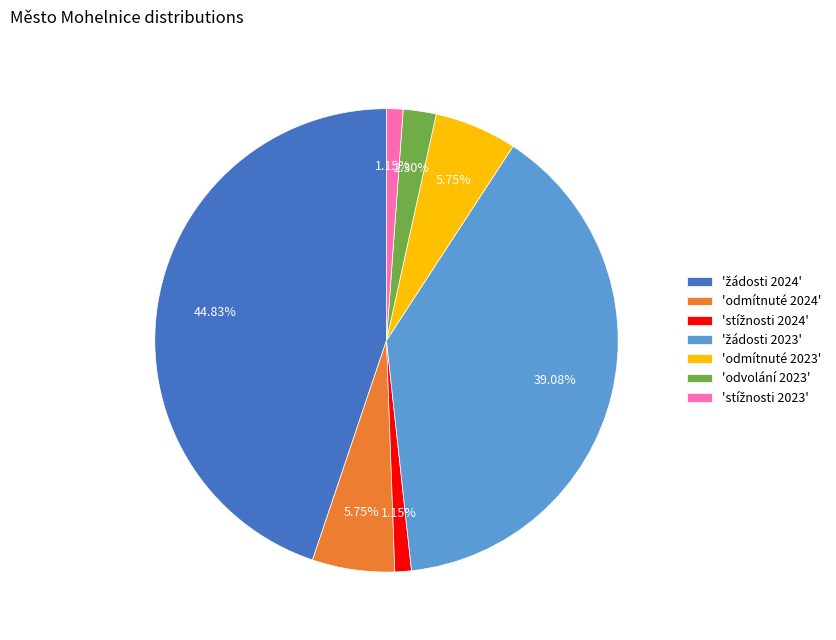

Is there any slice that represents more than half of the pie?

No